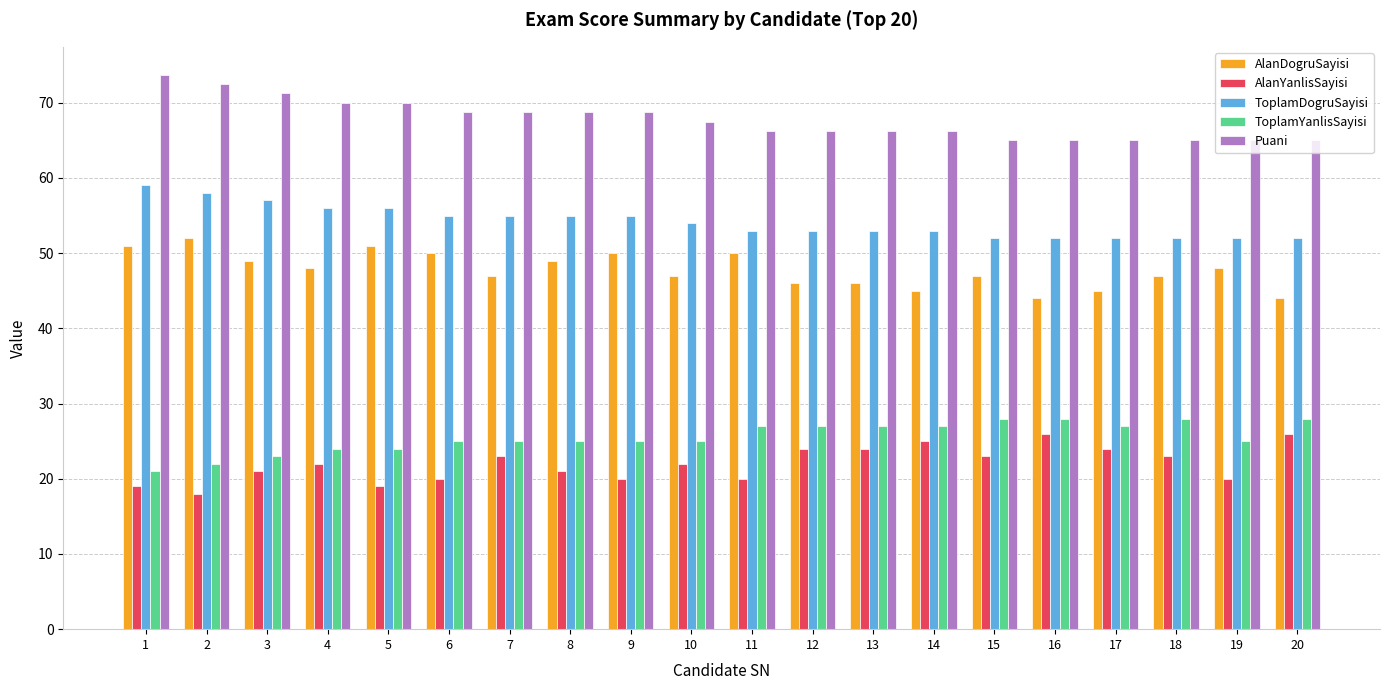

What is the lowest value of the ToplamDogruSayisi series?

52.0